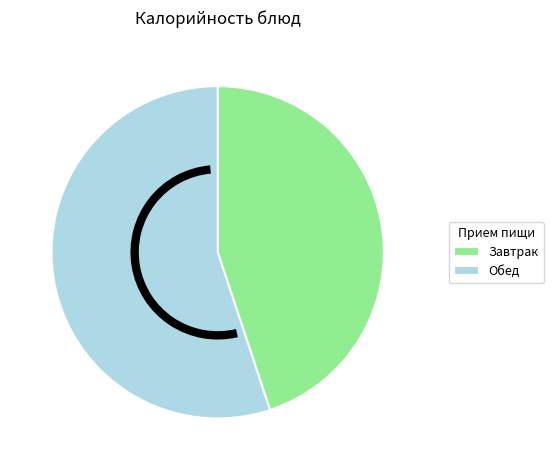

Which slice represents more than half of the pie?

Обед